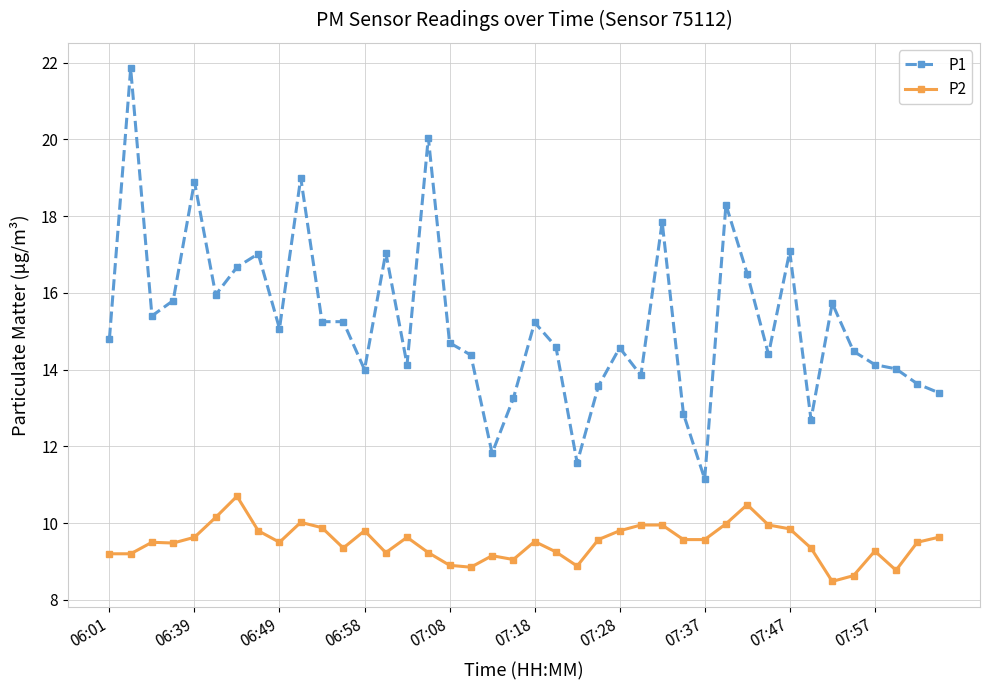

What is the average value of the P1 series?

15.2